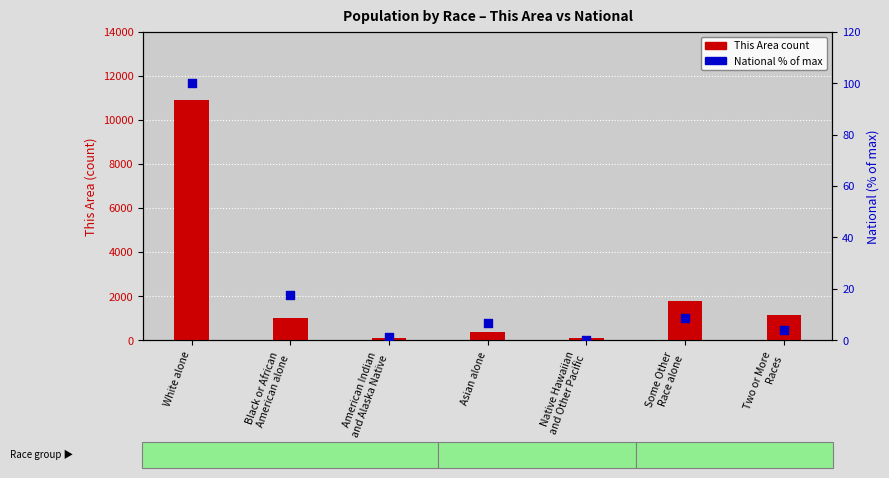

Which series has the largest Y range (max minus min)?

This Area (local count)